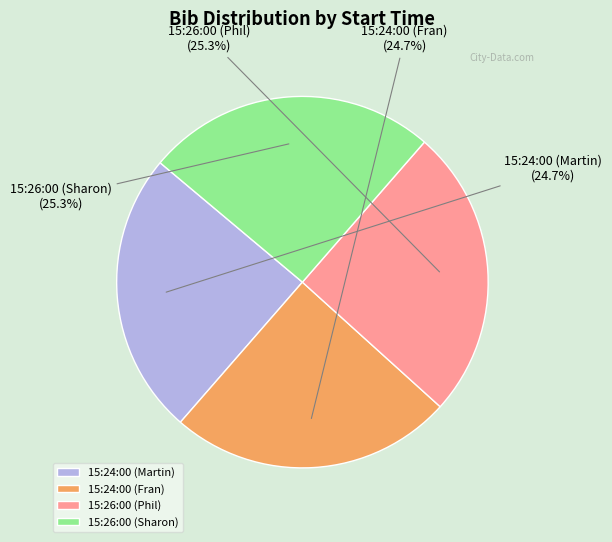

True or false: 15:26:00 (Sharon) accounts for 35% of the total.

False